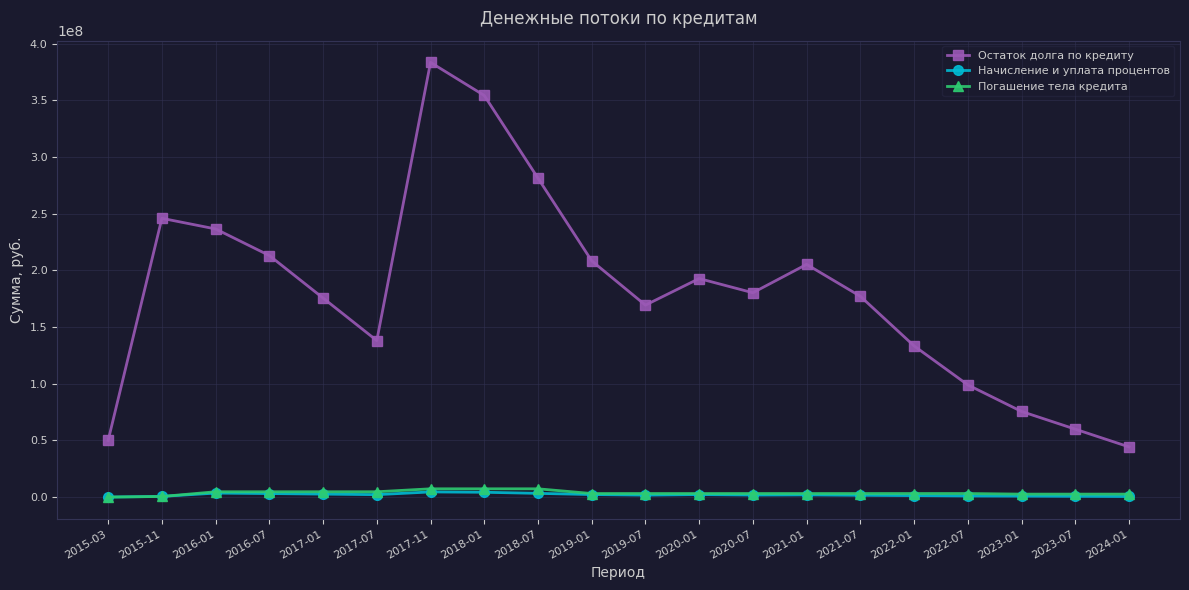

How many values in the Начисление и уплата процентов series exceed 1925998?

10